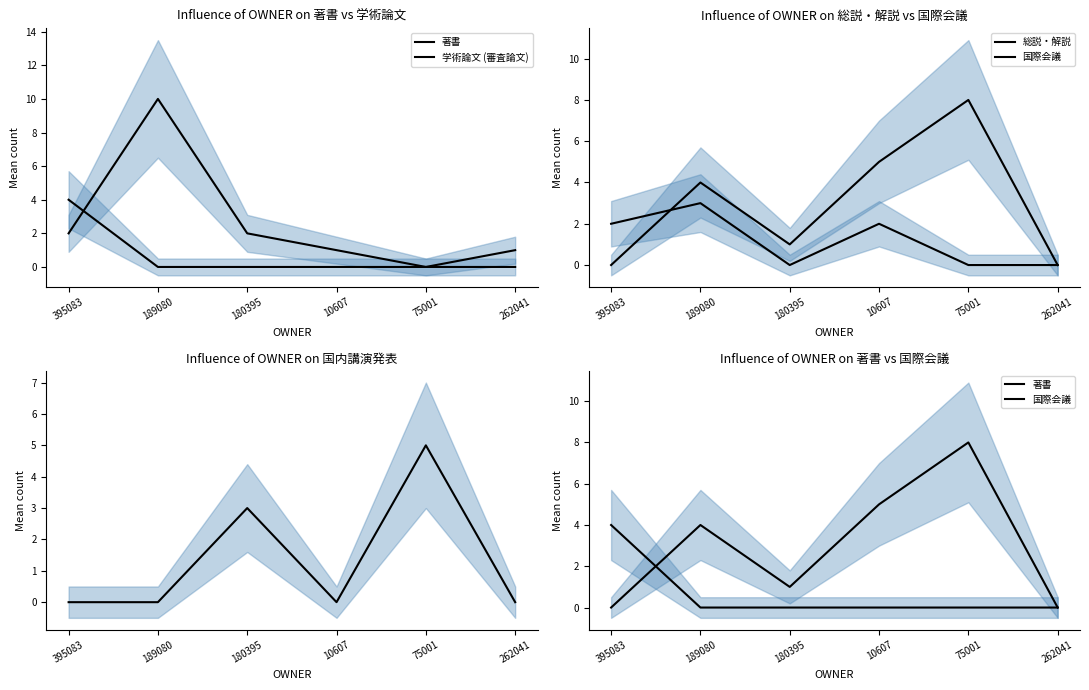

Between 75001 and 395083, which is larger?

395083